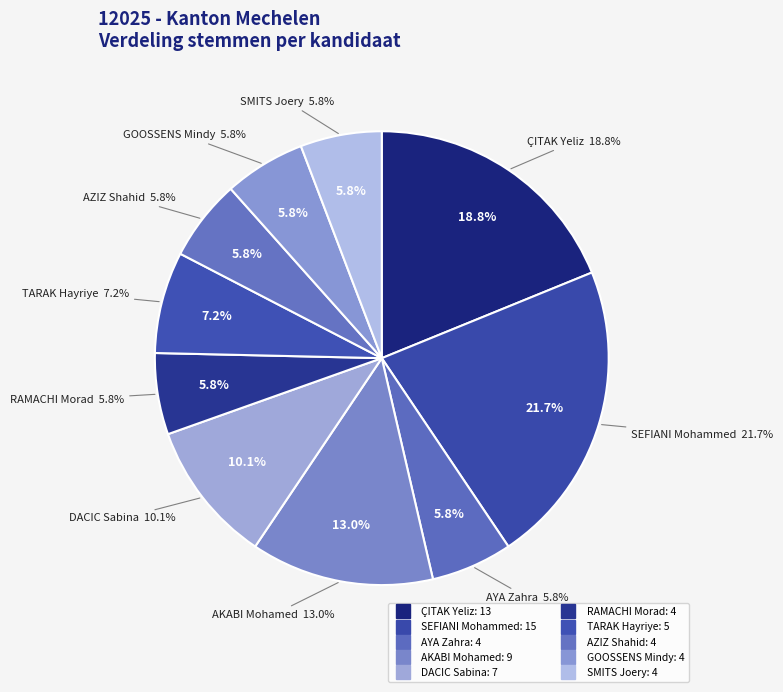

What is the change in value from AYA Zahra to TARAK Hayriye?

+1